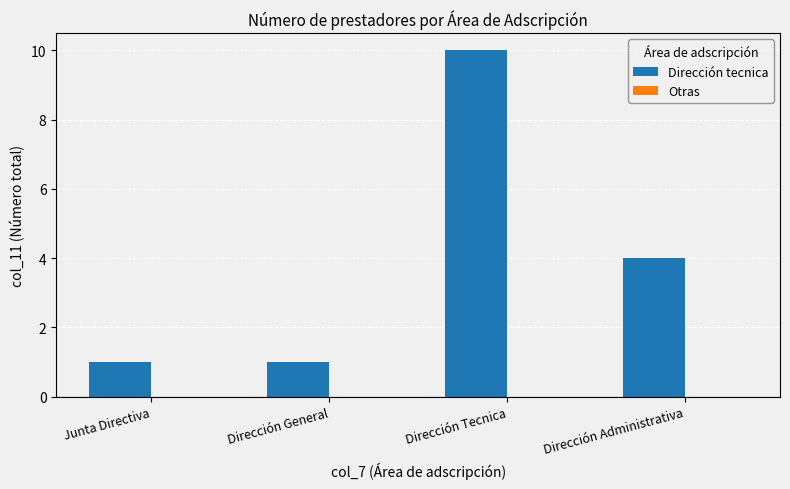

How many distinct data groups are displayed?

1